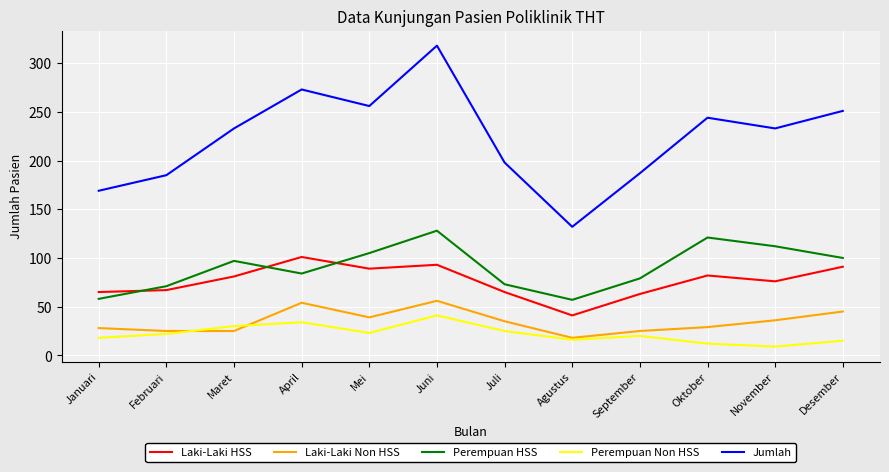

What is the difference between the Laki-Laki Non HSS values at Desember and April?

9